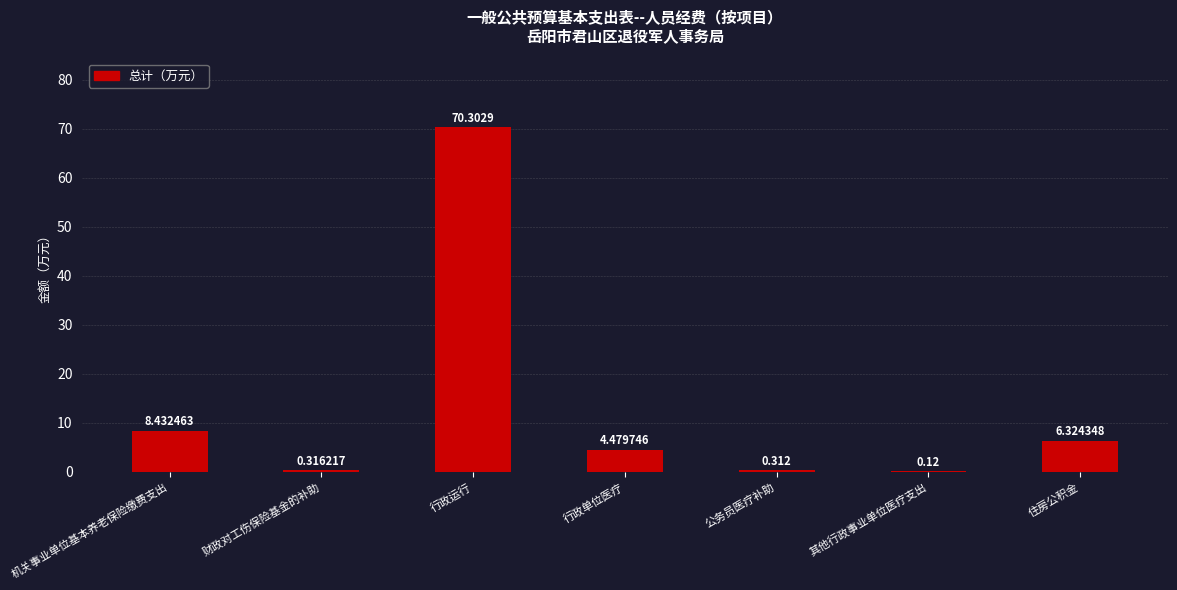

At which label is the value closest to 35?

机关事业单位基本养老保险缴费支出